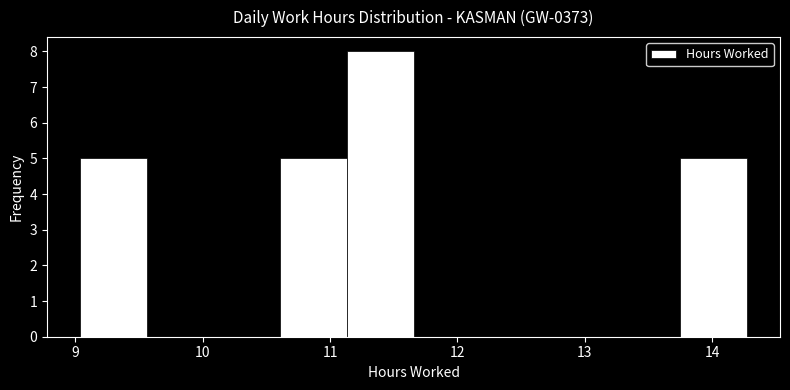

Reading left to right, transcribe this chart: for each bar, give the range it covers on the x-axis and its height. Neither the bar edges nor the heights are printed on the chart, so give them approximately, as read against the axes.

9.0 to 9.6: 5
9.6 to 10.1: 0
10.1 to 10.6: 0
10.6 to 11.1: 5
11.1 to 11.7: 8
11.7 to 12.2: 0
12.2 to 12.7: 0
12.7 to 13.2: 0
13.2 to 13.7: 0
13.7 to 14.3: 5